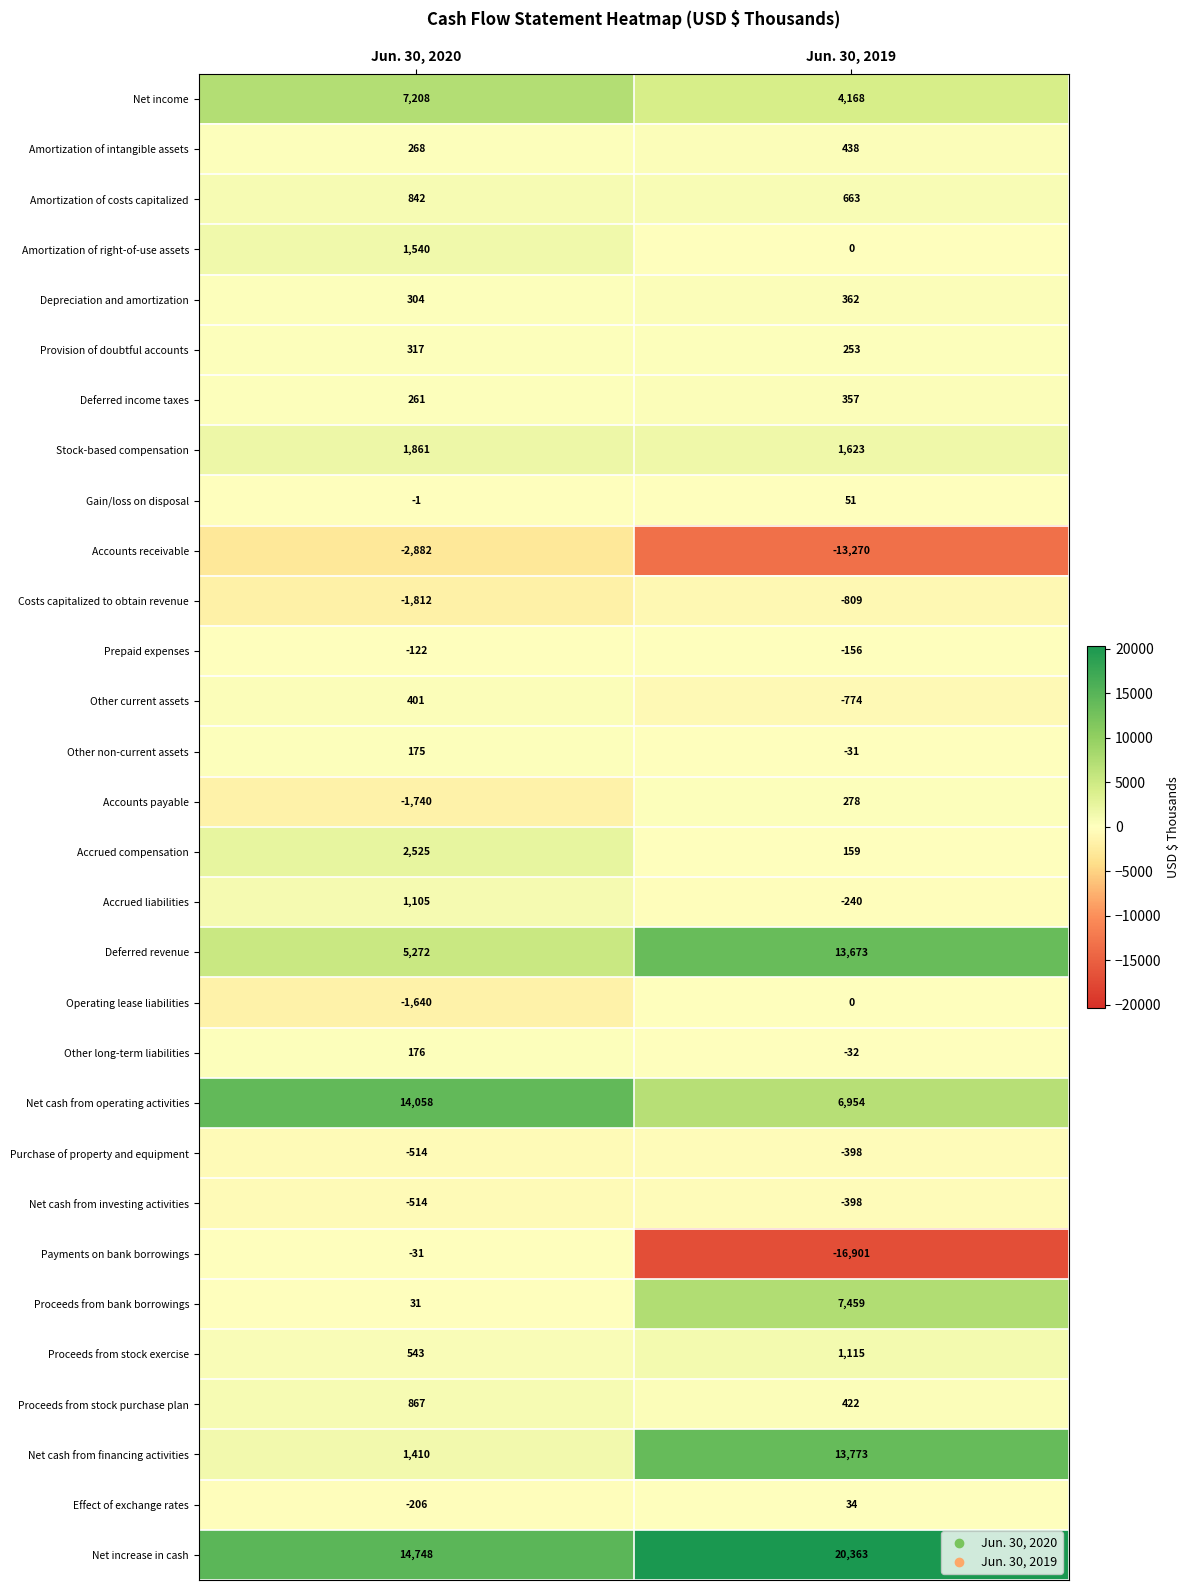

What is the difference between the maximum and minimum values in the Net cash from financing activities series?

12363